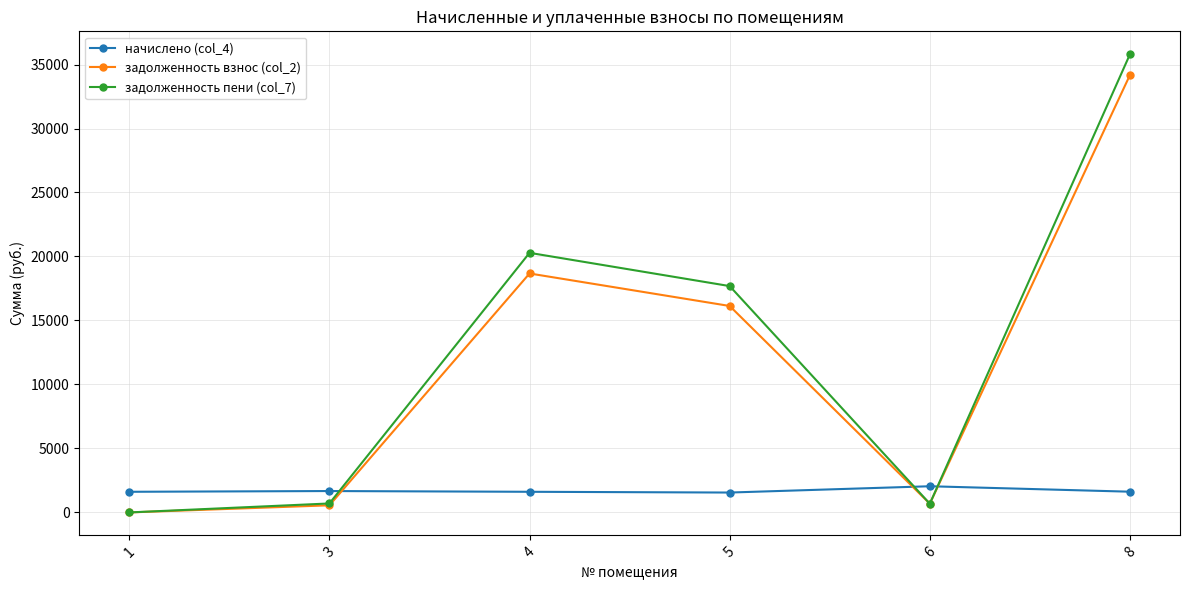

What is the sum of the начислено (col_4) values at 5 and 6?

3600.0